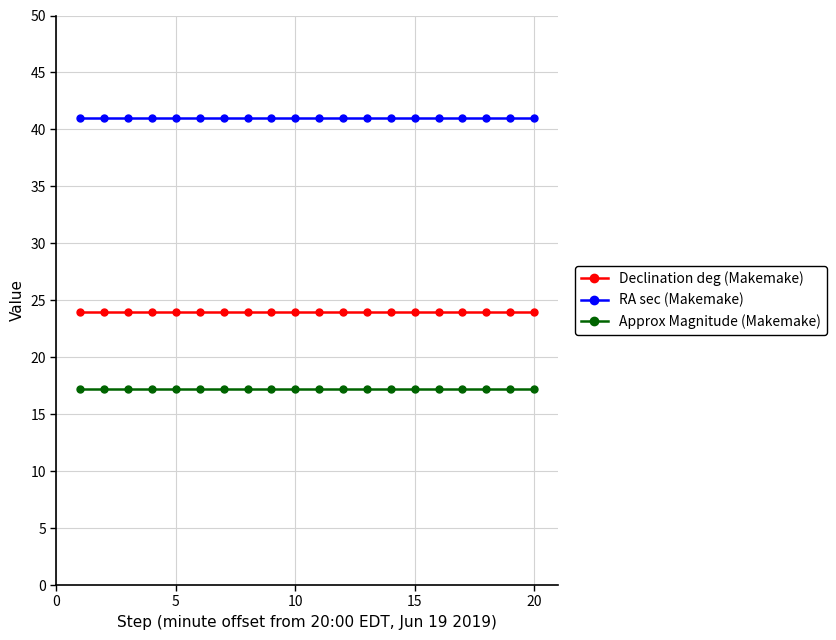

What is the sum of all Declination deg (Makemake) values?

480.0